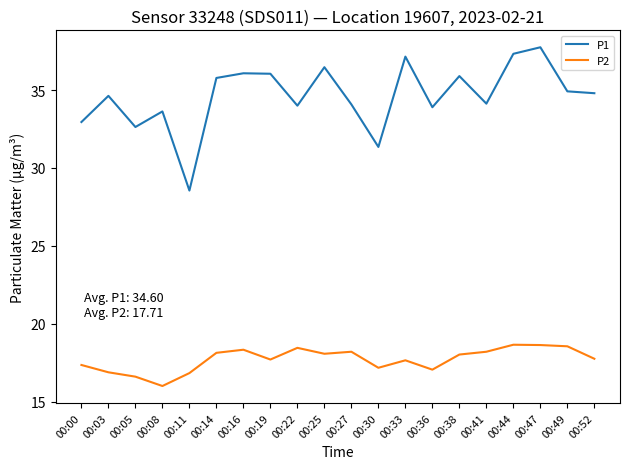

What value does the P1 series have at 00:25?

36.5